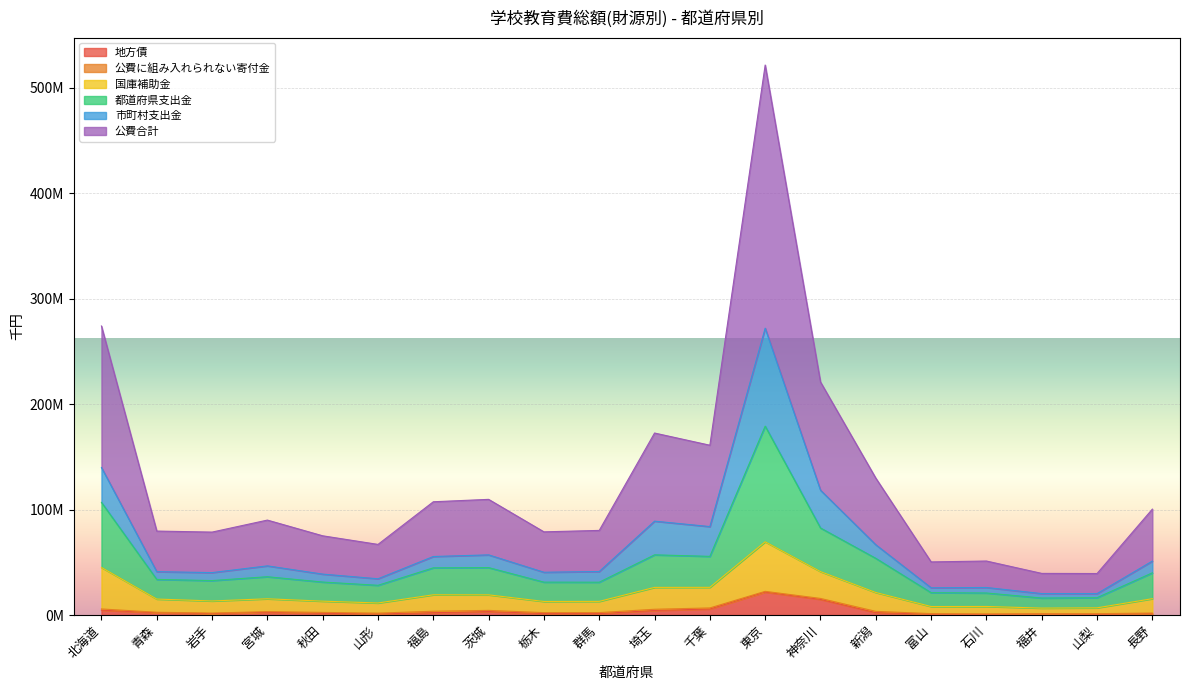

True or false: 都道府県支出金 and 国庫補助金 intersect in this chart.

False